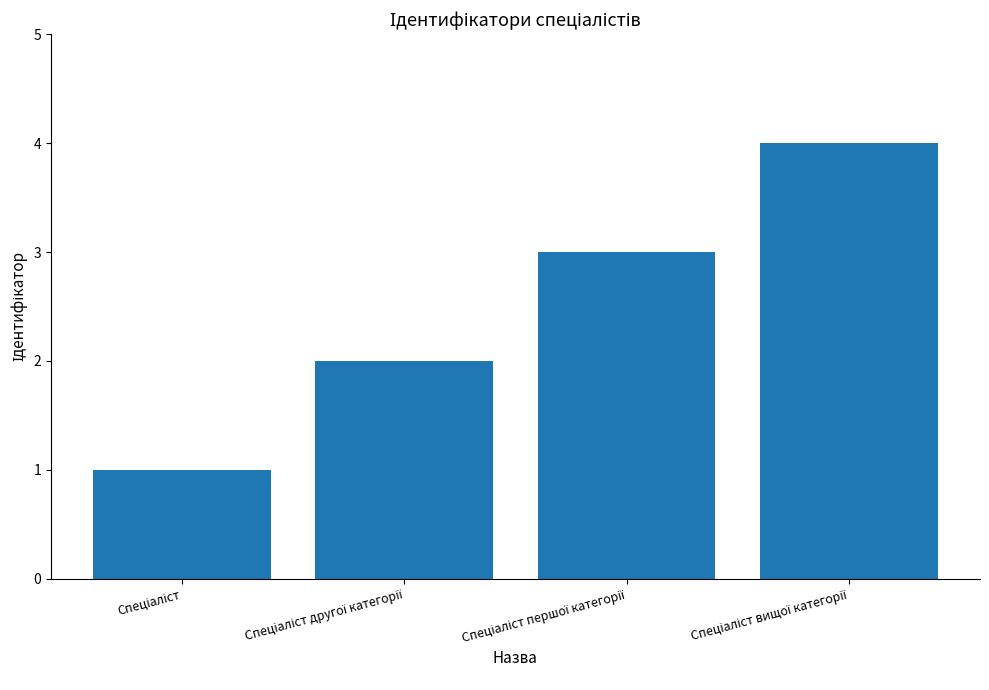

What is the value of the 2nd bar from the left?

2